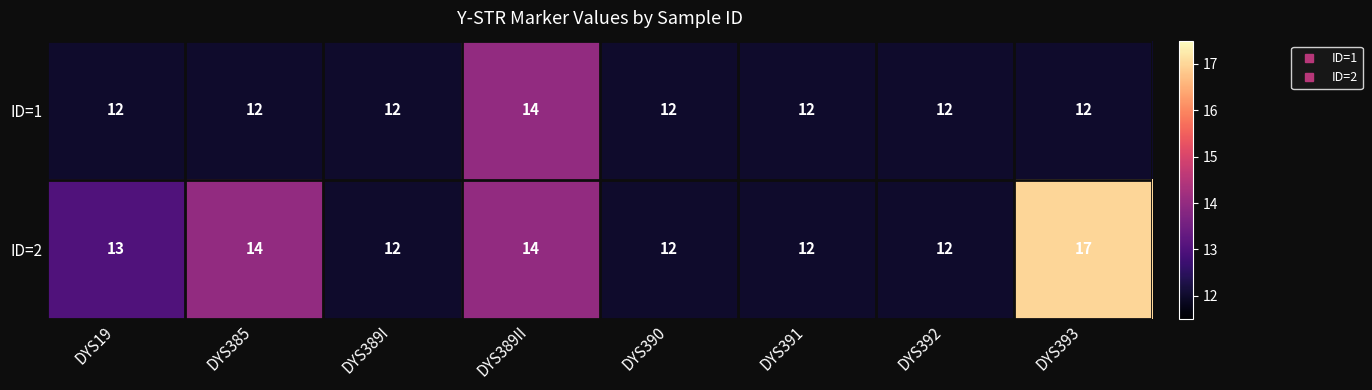

Rank the series by their average value, from highest to lowest.

ID=2, ID=1